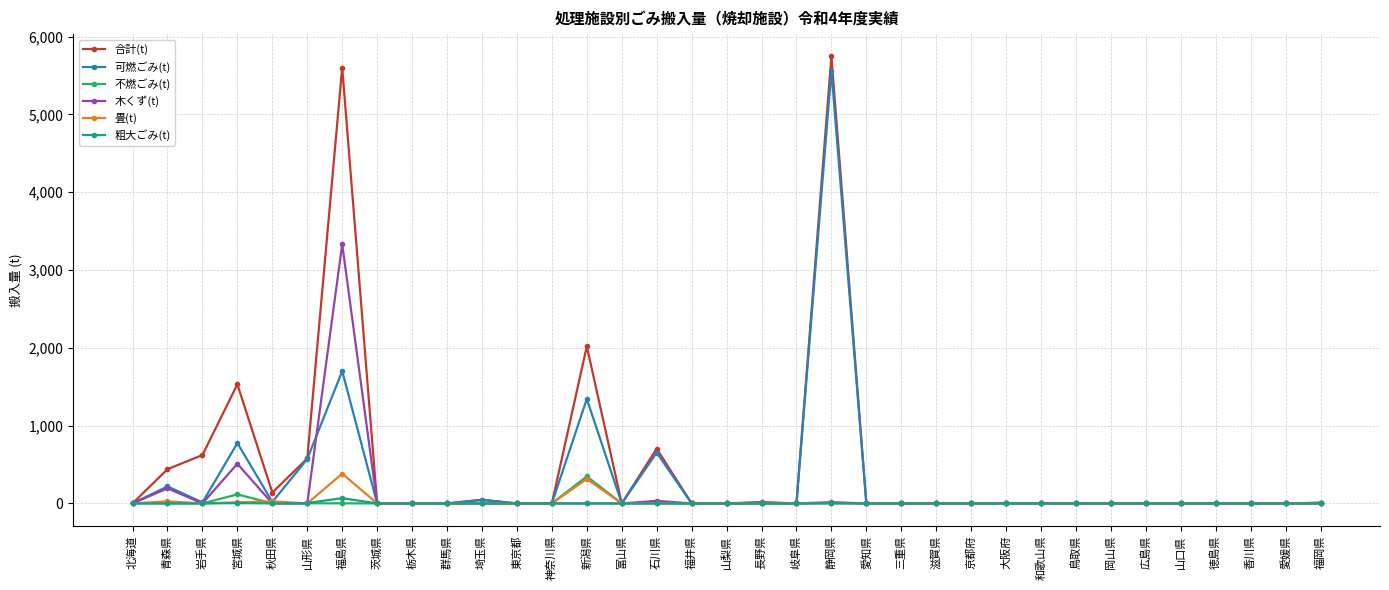

At which category does 合計(t) reach its first local peak?

宮城県